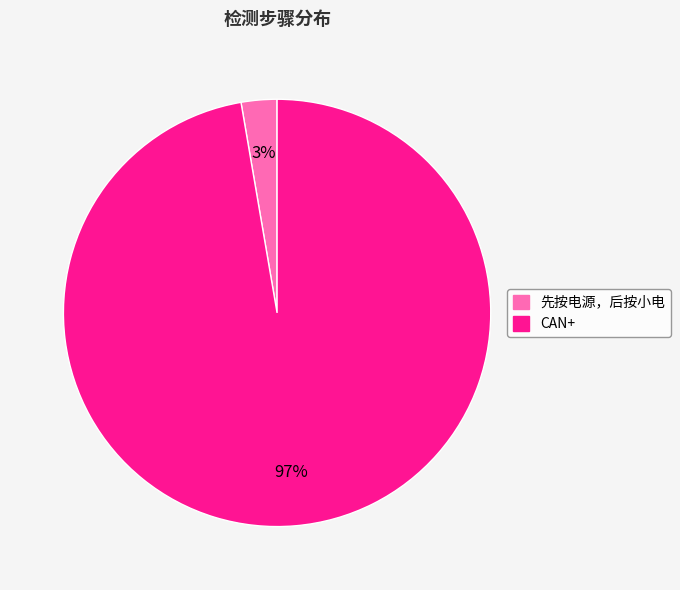

To the nearest percent, what is the average slice percentage?

50%